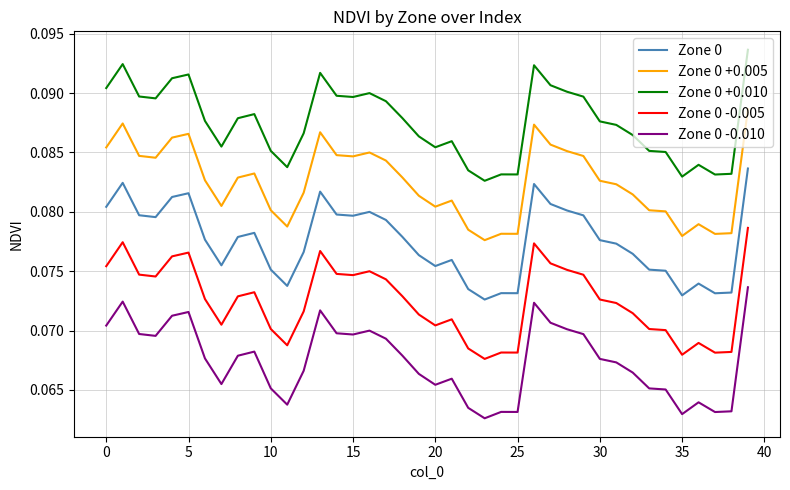

True or false: Zone 0 and Zone 0 +0.010 intersect in this chart.

False